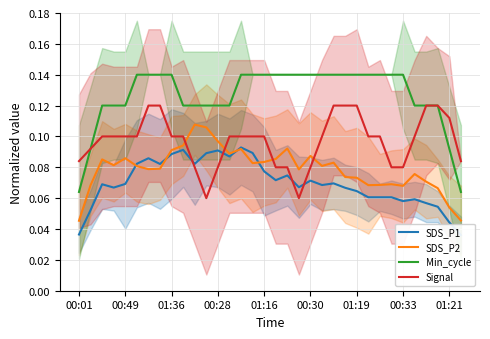

True or false: Min_cycle and SDS_P1 intersect in this chart.

False